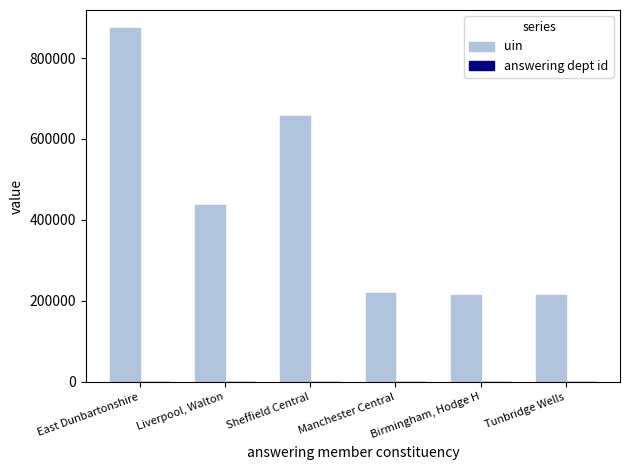

The uin series shows 371170 at Birmingham, Hodge H. True or false?

False